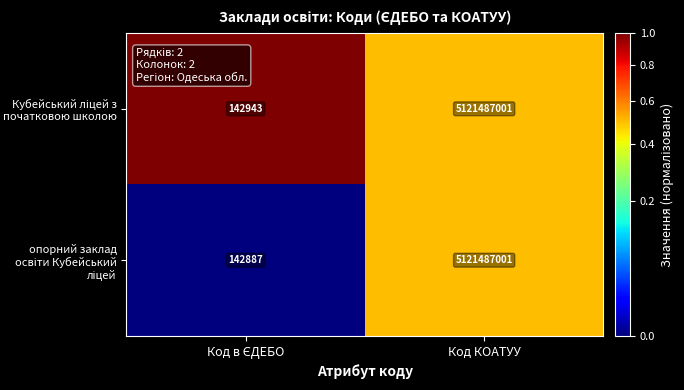

What is the total value across all series at Код КОАТУУ?

10242974002